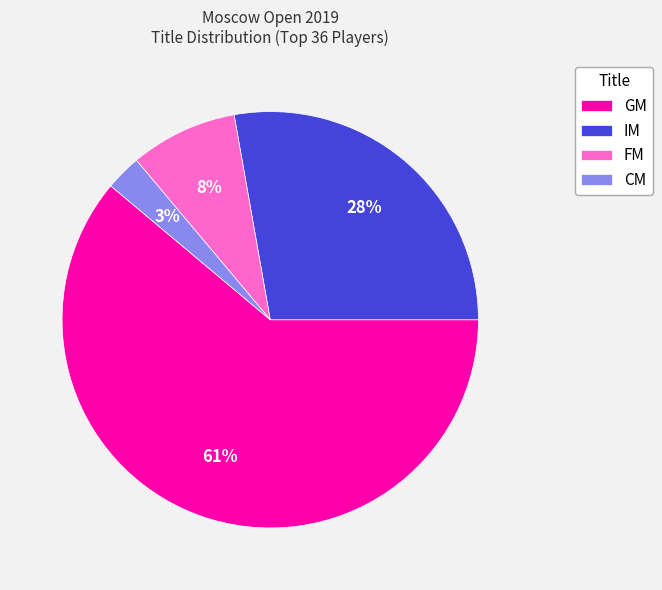

Does GM represent more than half of the total?

Yes